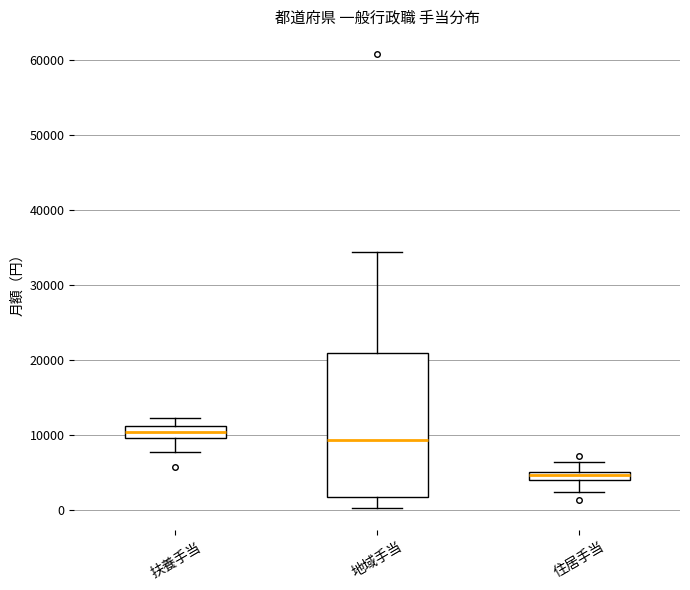

Where is the lower edge of the box for 地域手当 on the y-axis? The values are not printed on the chart, so give them approximately, as read against the axis.

2000